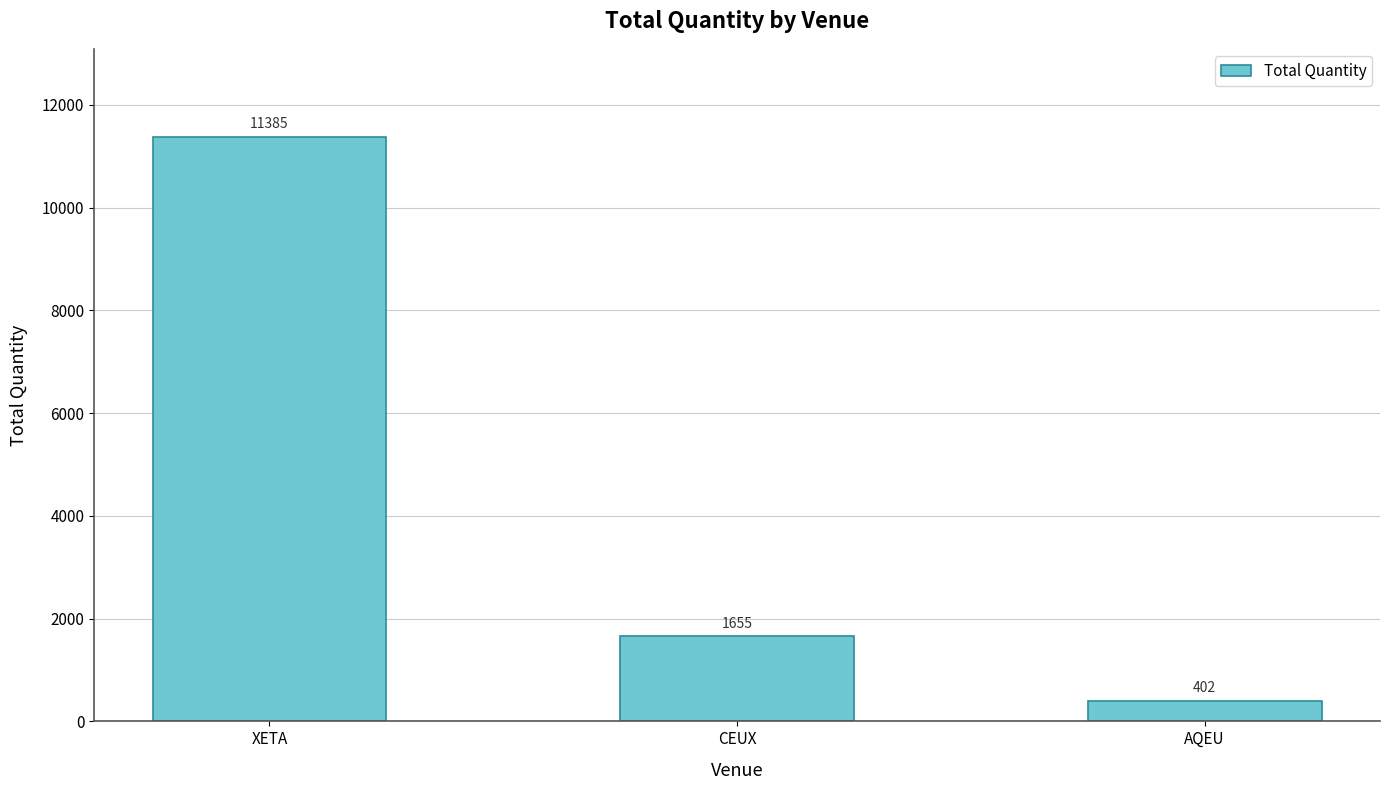

The chart shows a value of 2917 at CEUX. True or false?

False